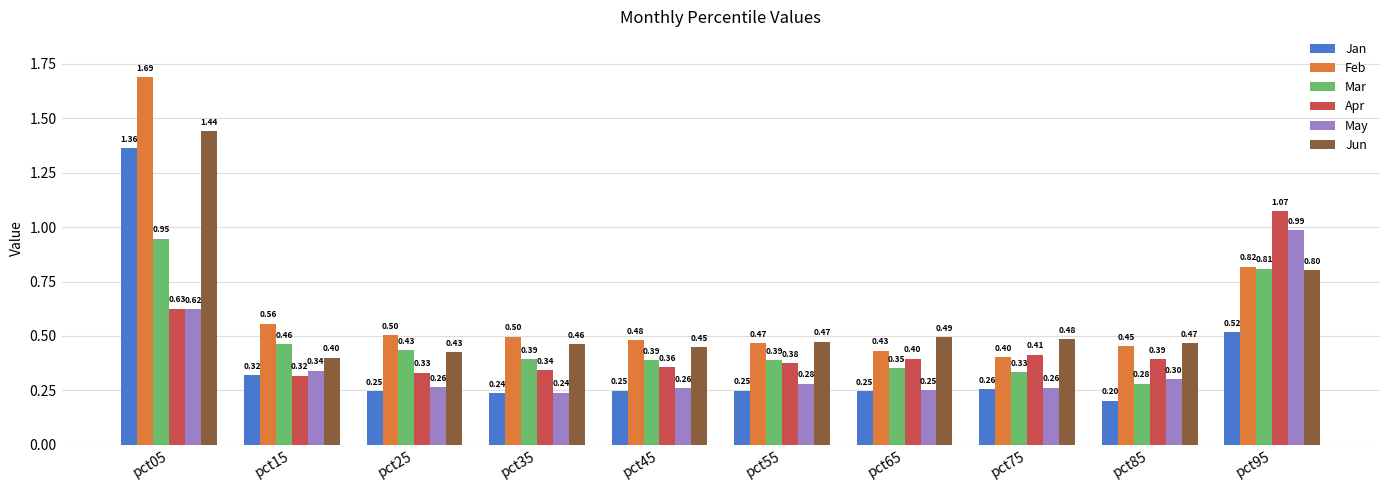

What is the minimum value for Feb?

0.4